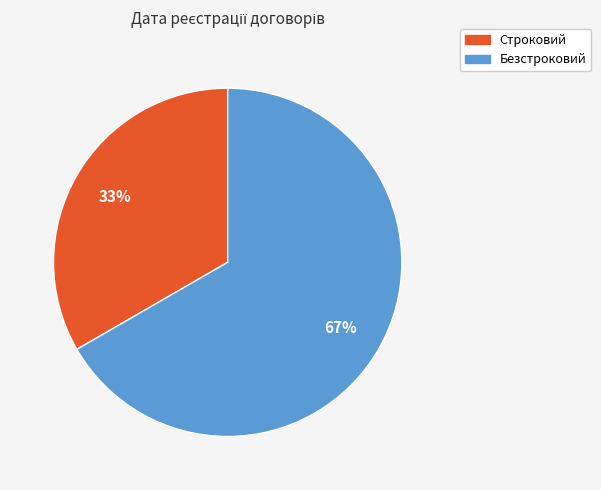

Combined, do Строковий and Безстроковий account for over 50%?

Yes